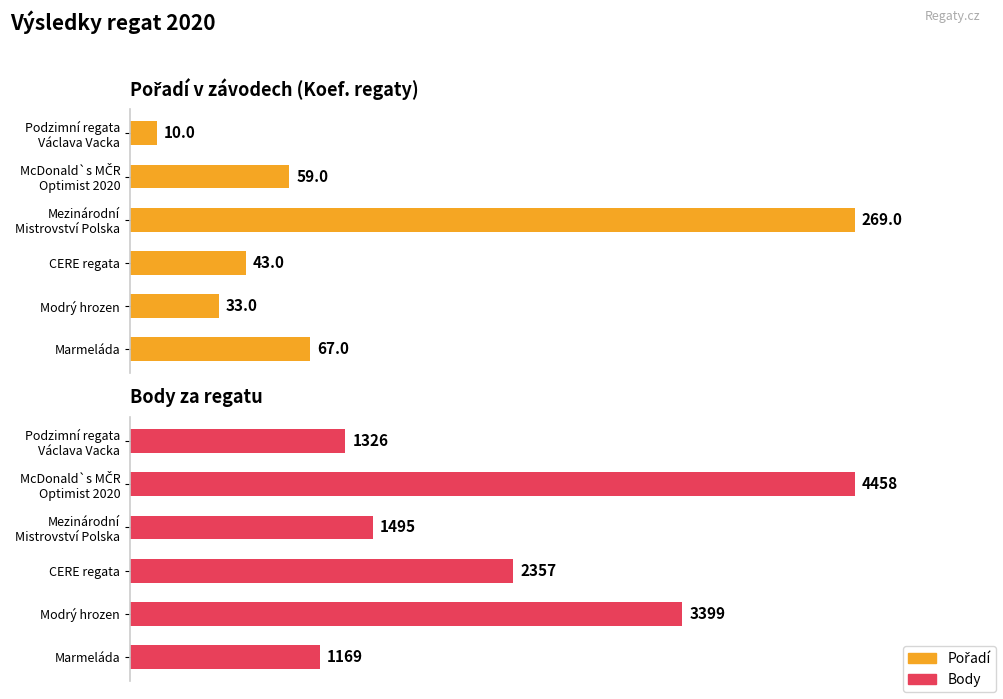

Is it true that Body equals 1133 at 150?

False